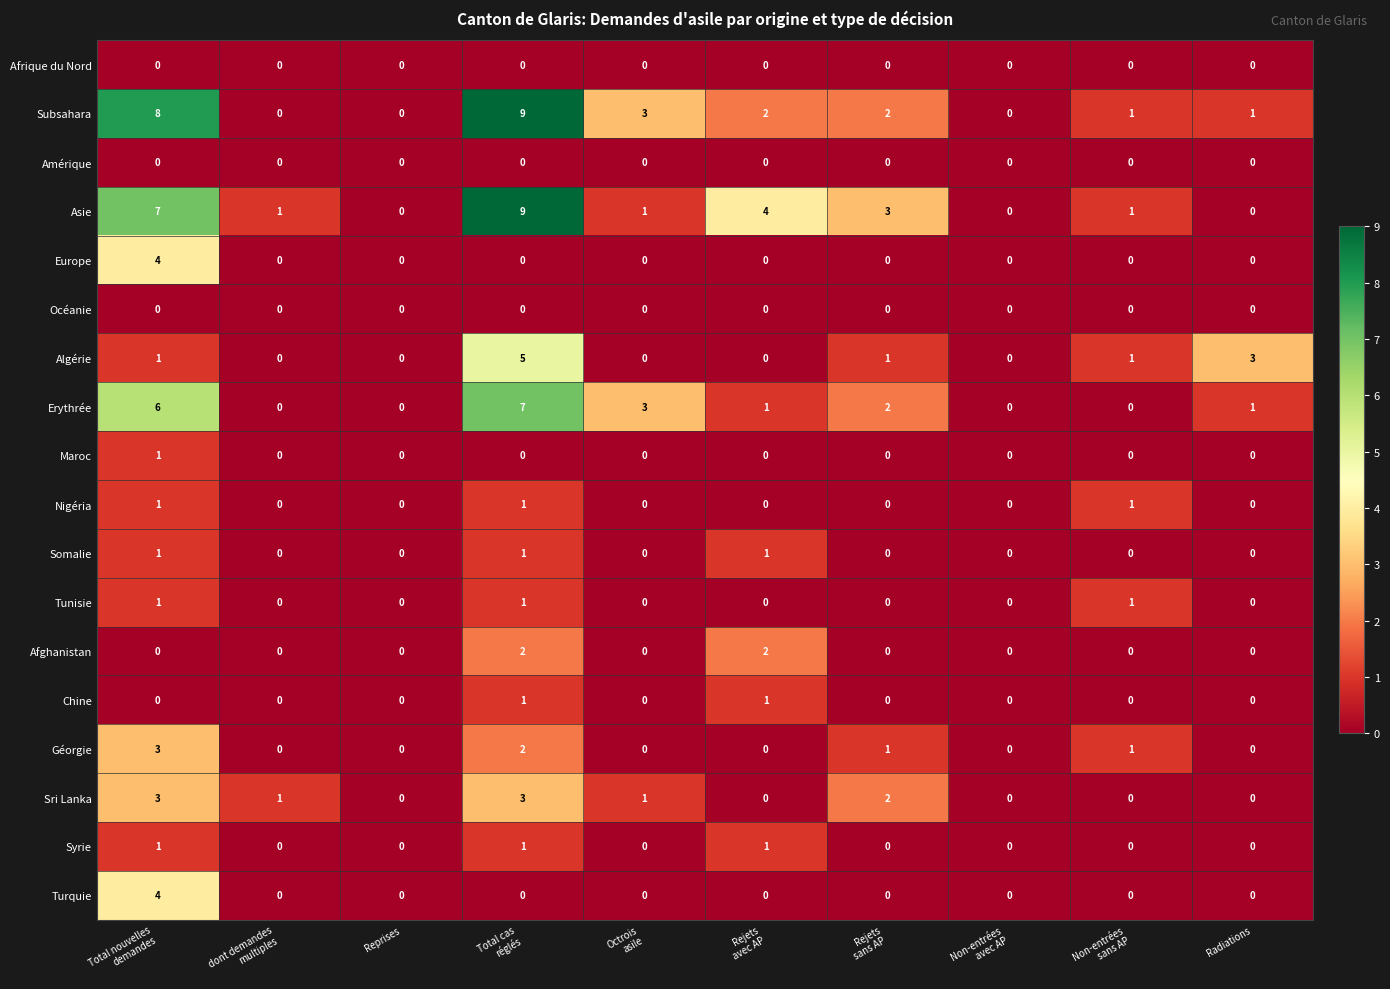

What is the greatest value displayed?

9